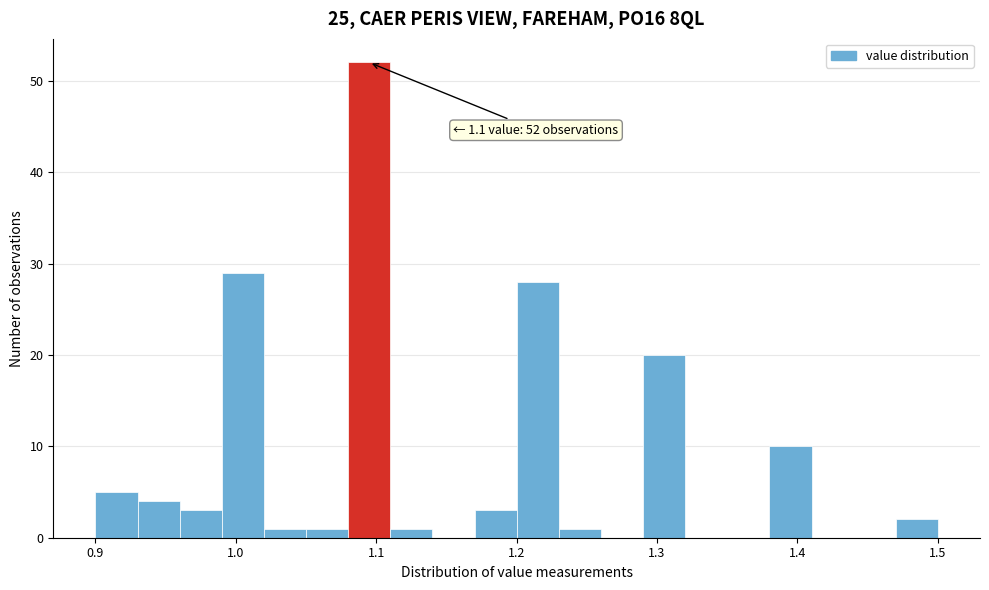

Around what value on the x-axis is the tallest bar? Give the approximate position of its centre, as read against the axis.

1.10